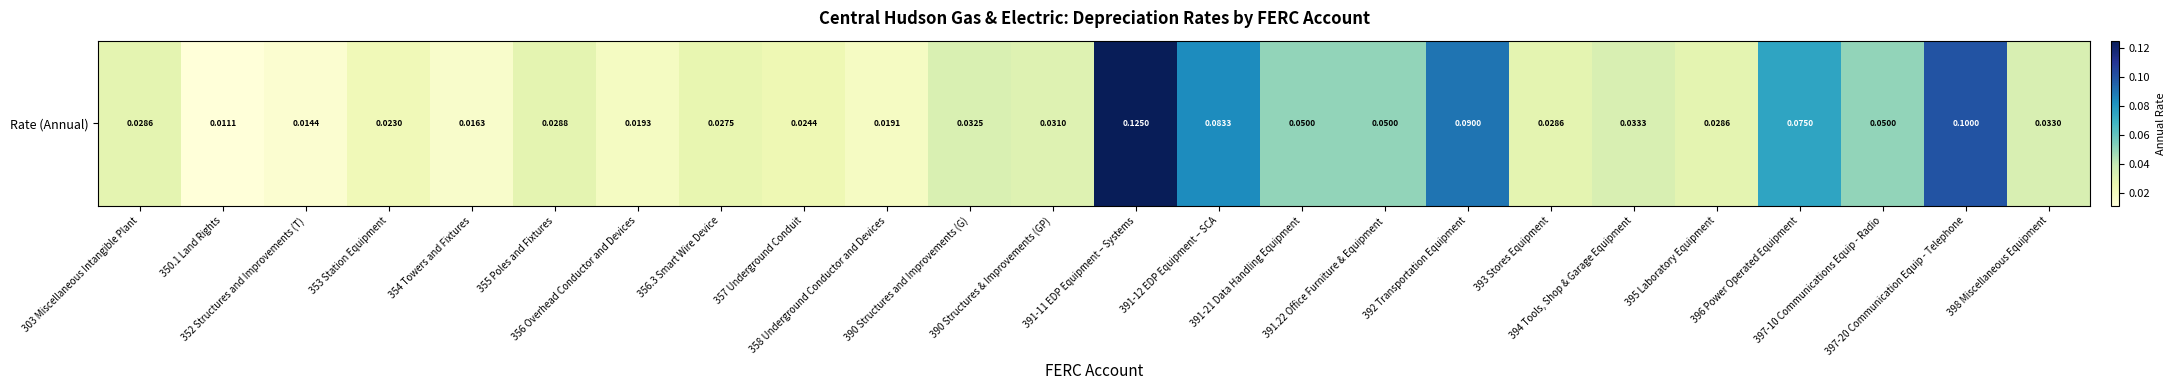

At which label is the value closest to 0?

350.1 Land Rights